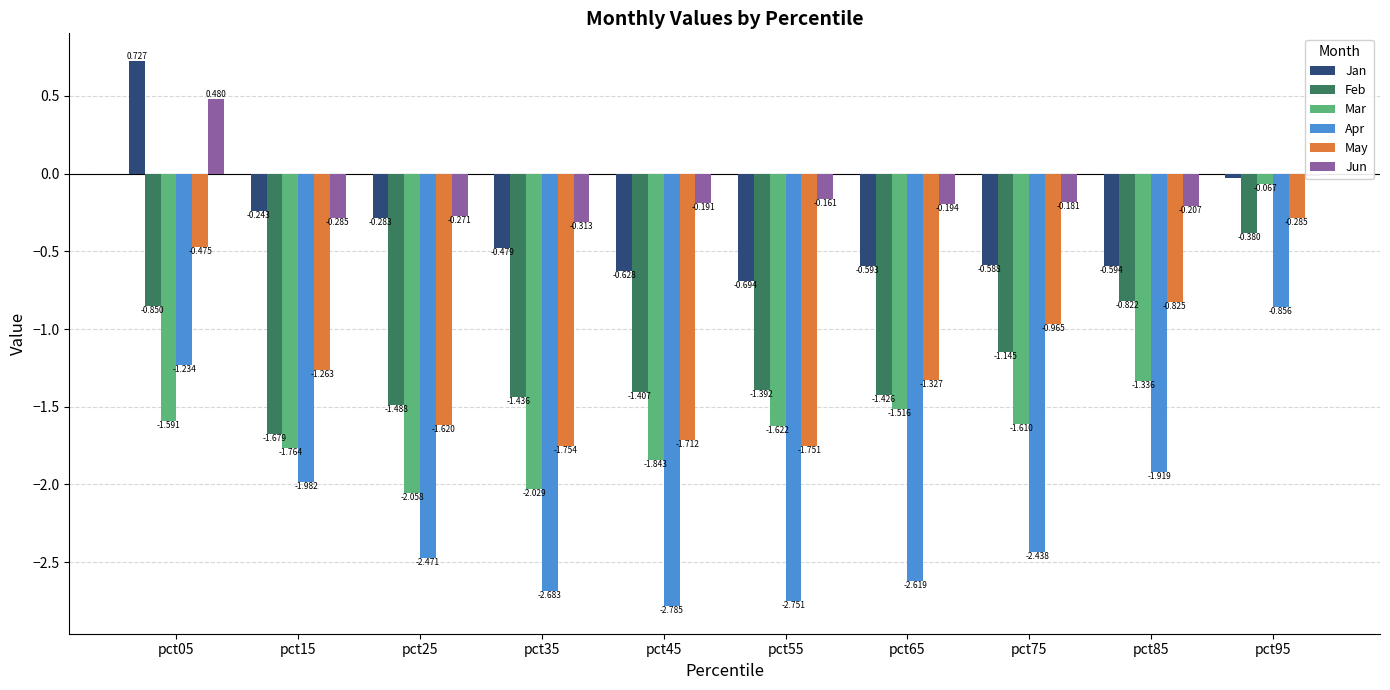

Which series changed the most between pct15 and pct35?

Apr